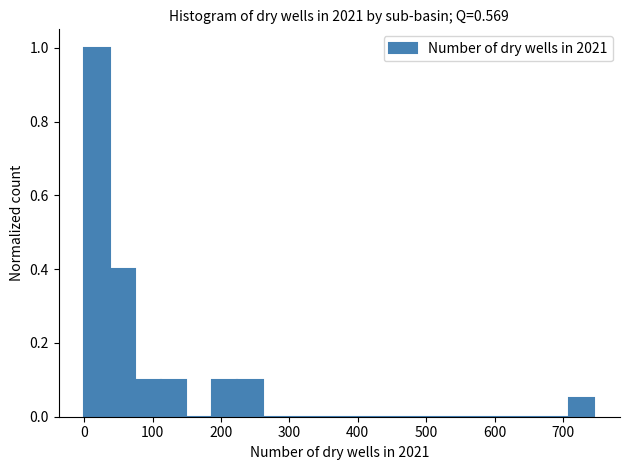

Around what value on the x-axis is the tallest bar? Give the approximate position of its centre, as read against the axis.

20